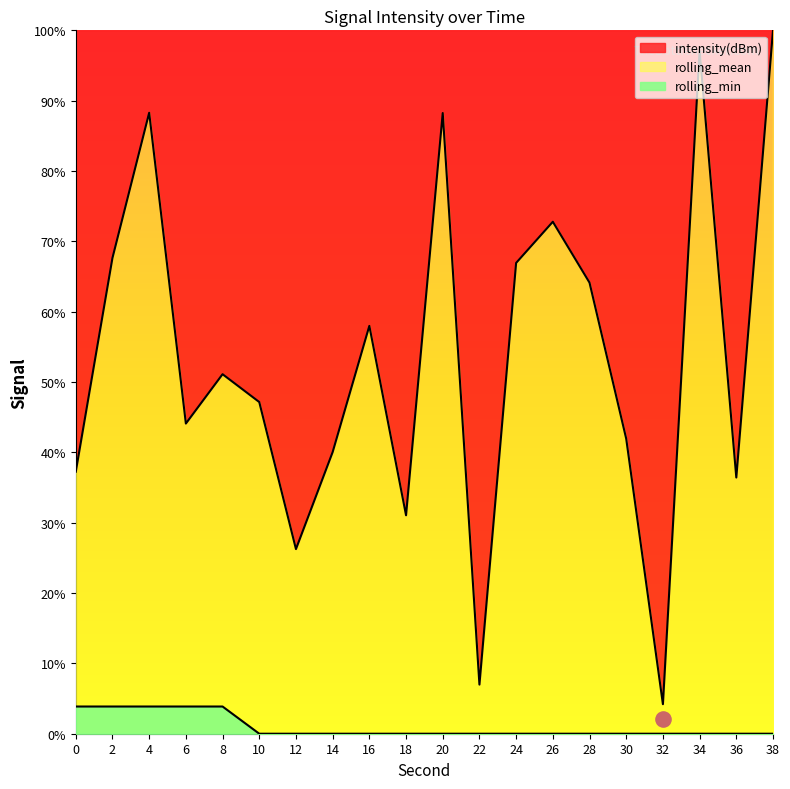

Which category has the lowest value in the intensity(dBm) series?

32